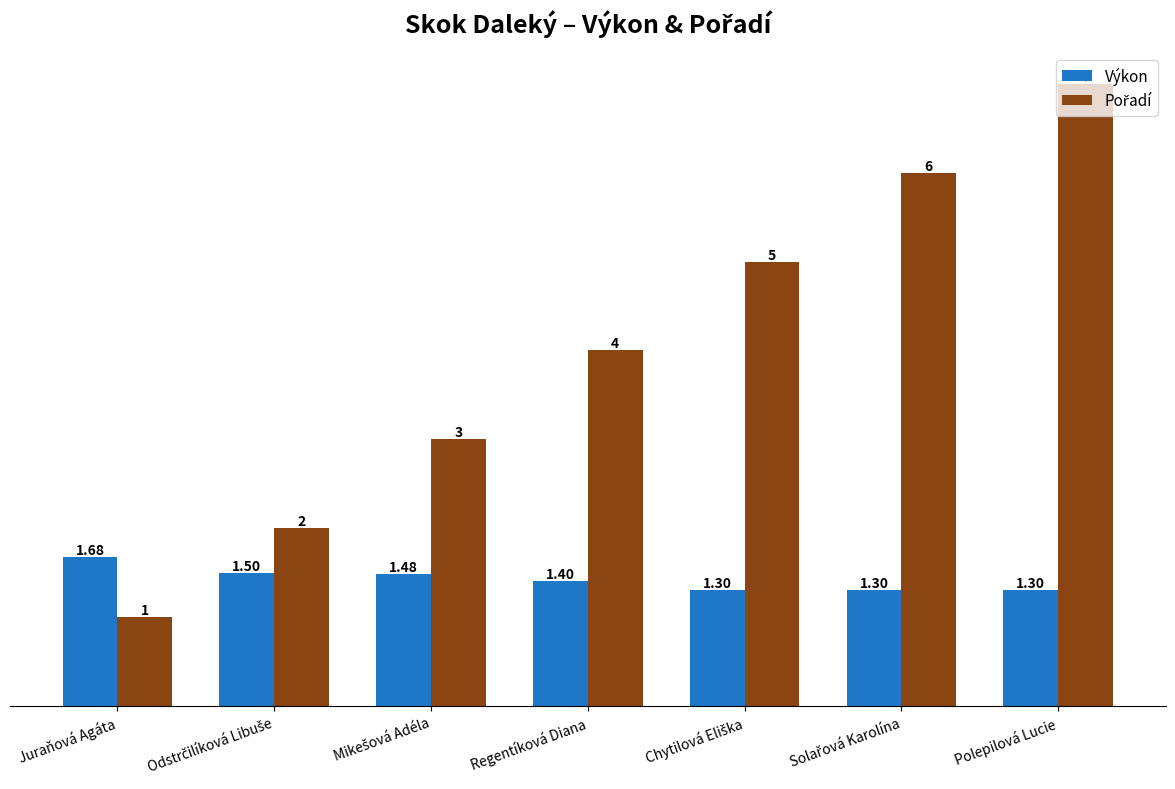

How many bars are there in total?

14